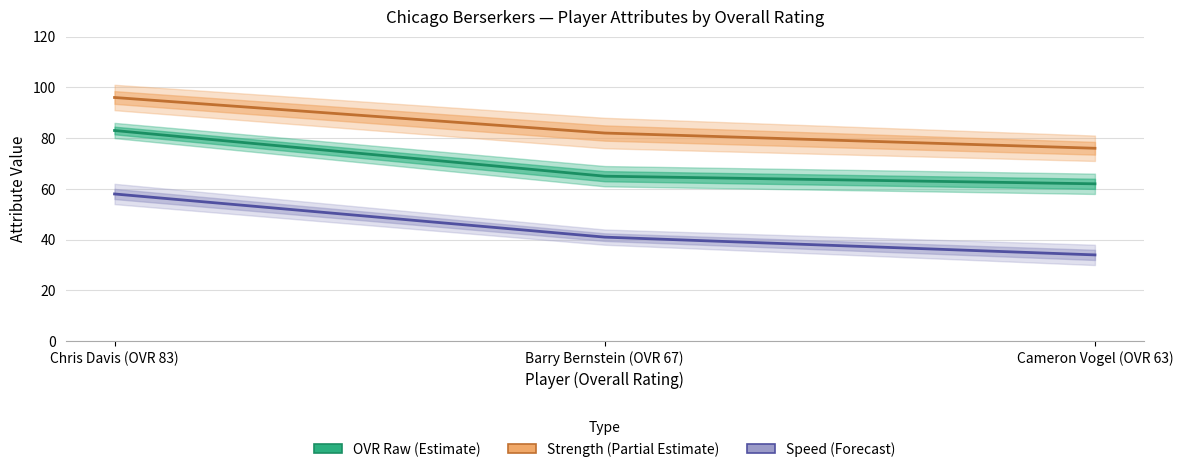

What is the maximum value shown in the chart?

96